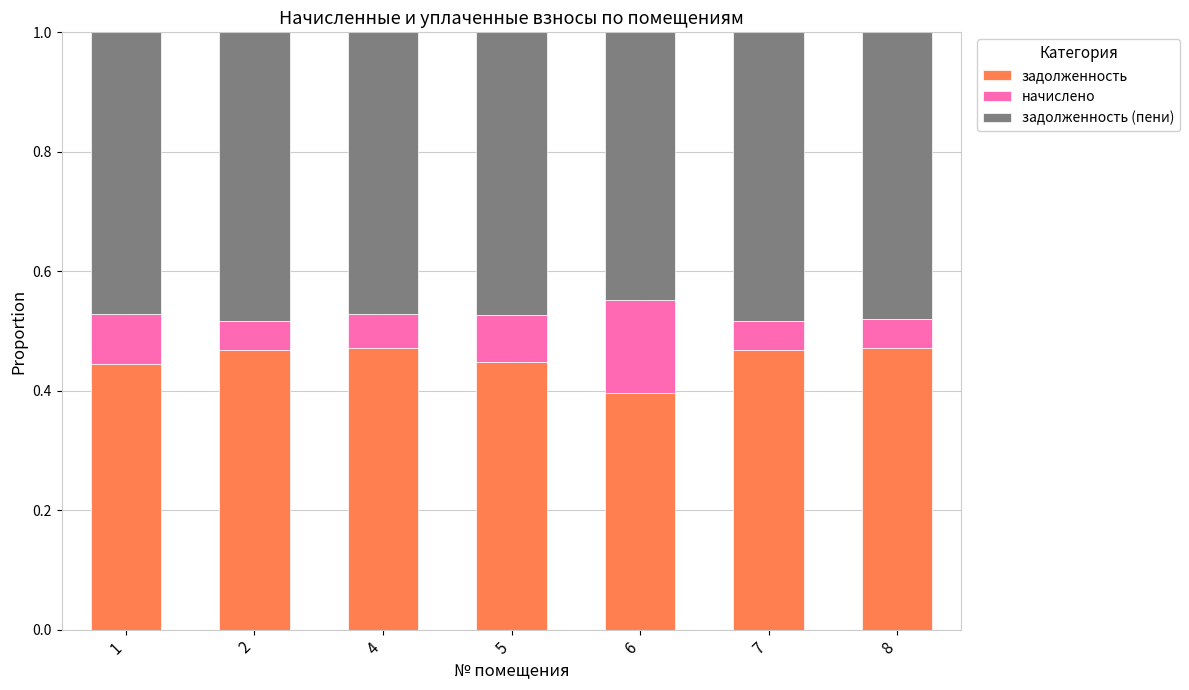

What is the sum of the задолженность values at 7 and 6?

0.9